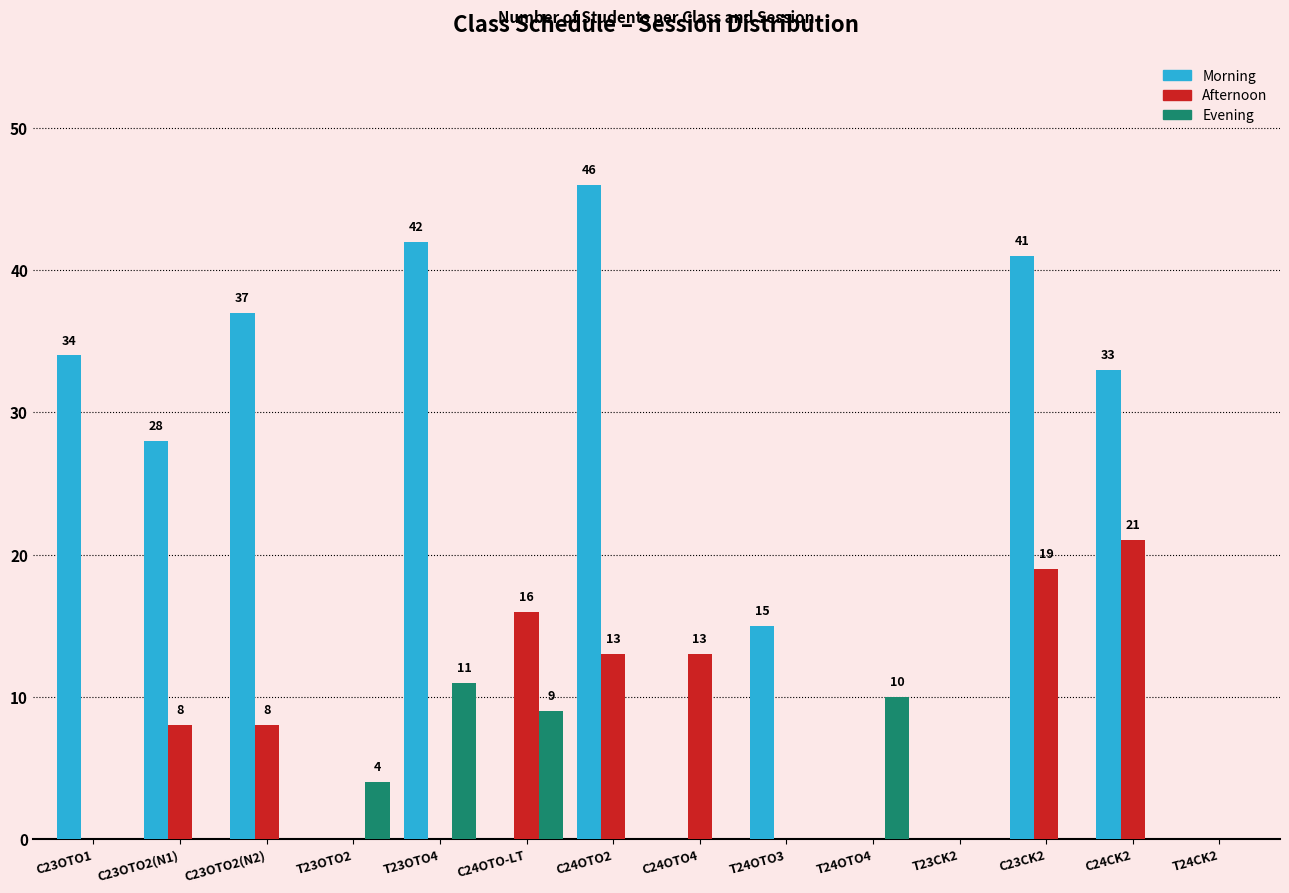

How many groups of bars are there?

14